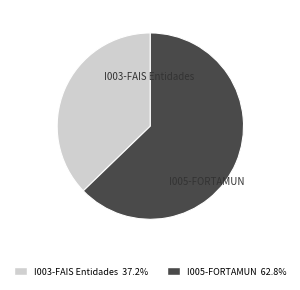

Rank the categories by value from lowest to highest.

I003-FAIS Entidades, I005-FORTAMUN